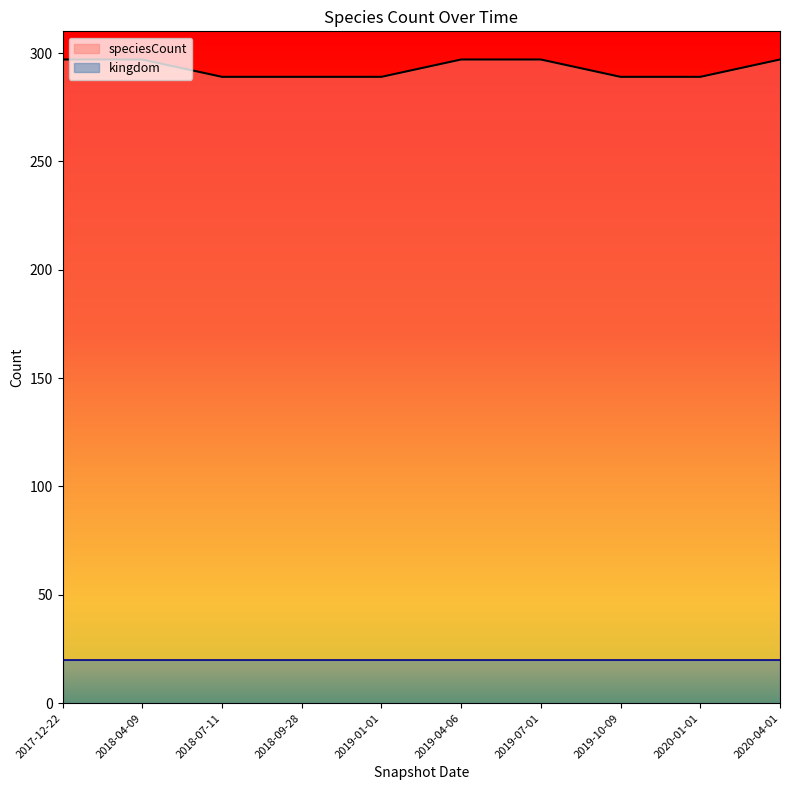

Rank the categories by value from lowest to highest.

2018-07-11, 2018-09-28, 2019-01-01, 2019-10-09, 2020-01-01, 2017-12-22, 2018-04-09, 2019-04-06, 2019-07-01, 2020-04-01